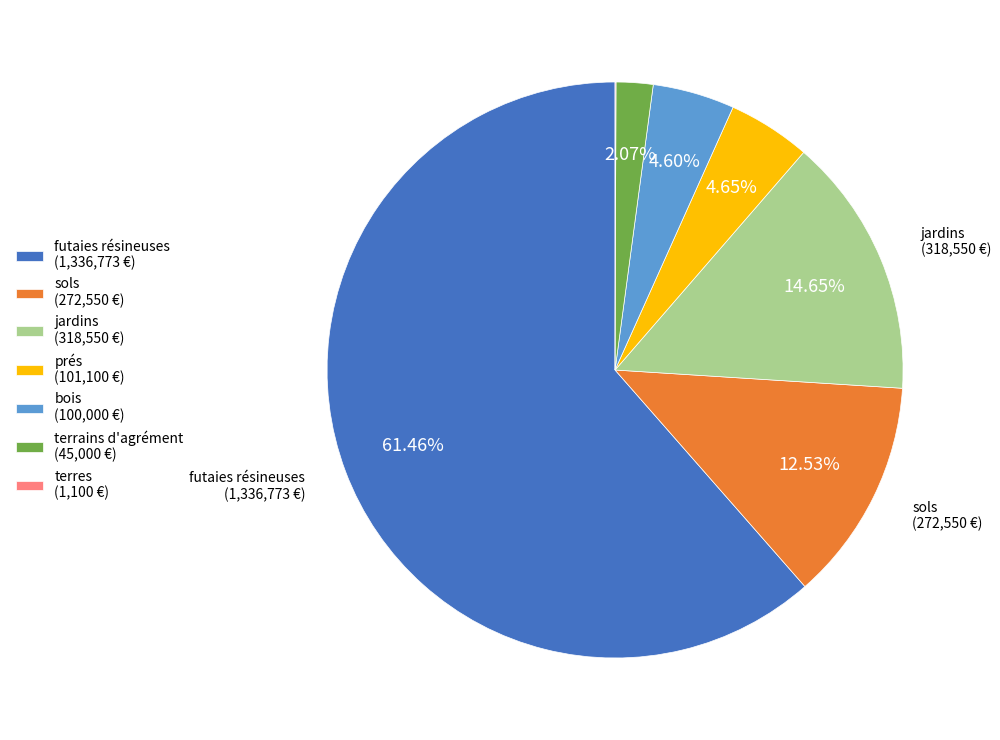

True or false: prés accounts for 5% of the total.

True